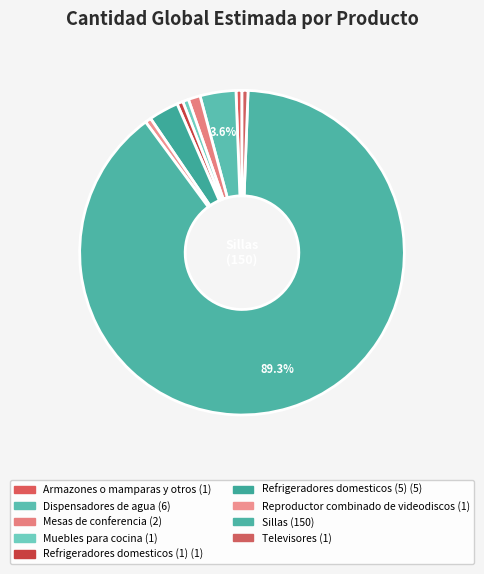

To the nearest percent, what portion does Televisores represent?

1%